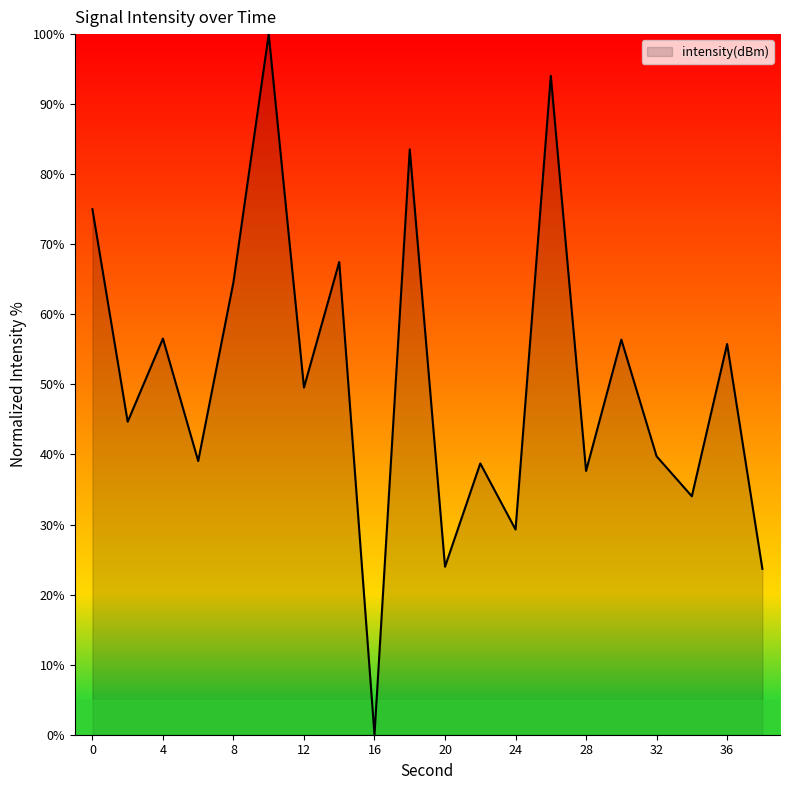

What is the sum of all values?

1013.8